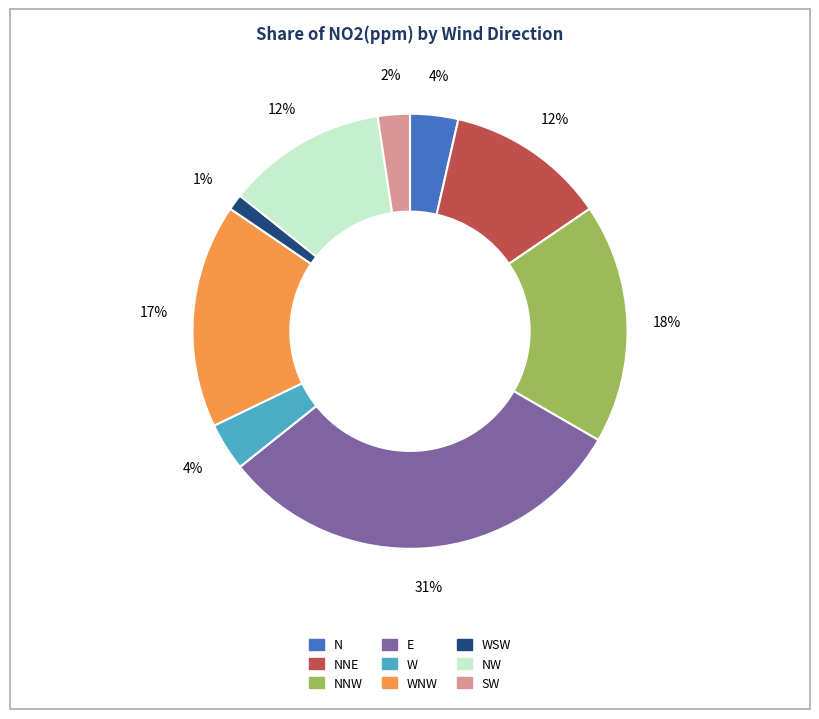

How many segments does this pie chart have?

9